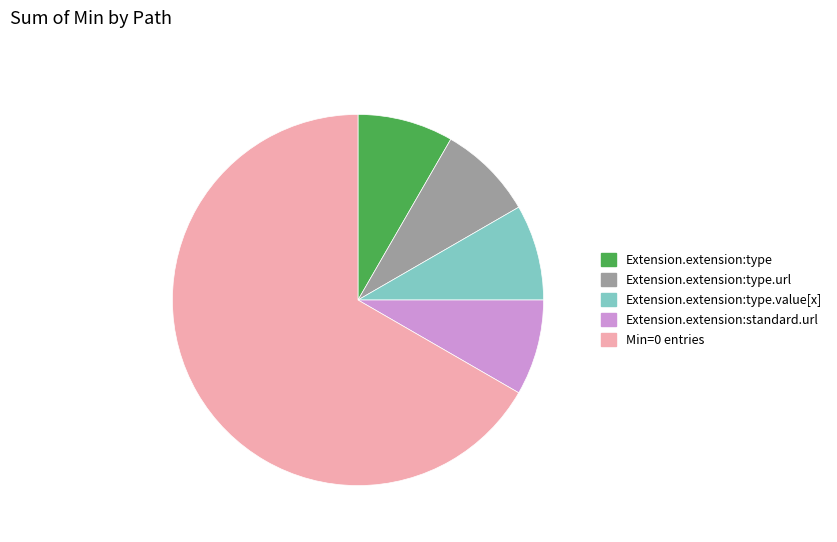

Is there a majority slice in this chart?

Yes